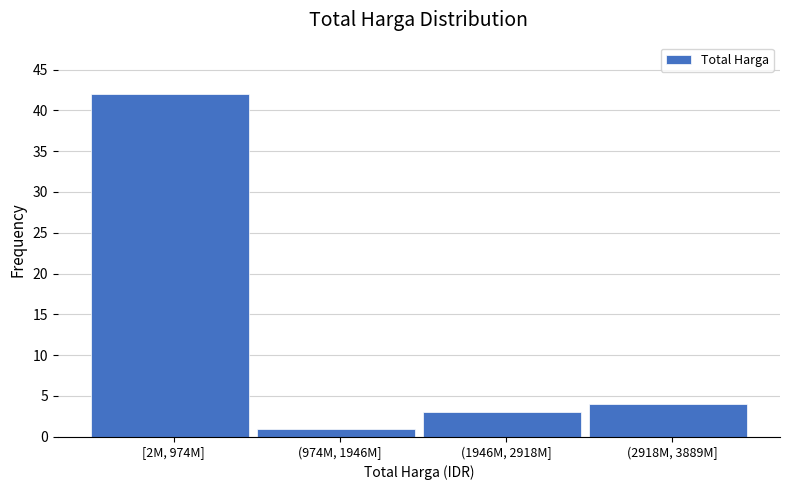

Reading left to right, what are all the values shown in this chart?

42	1	3	4